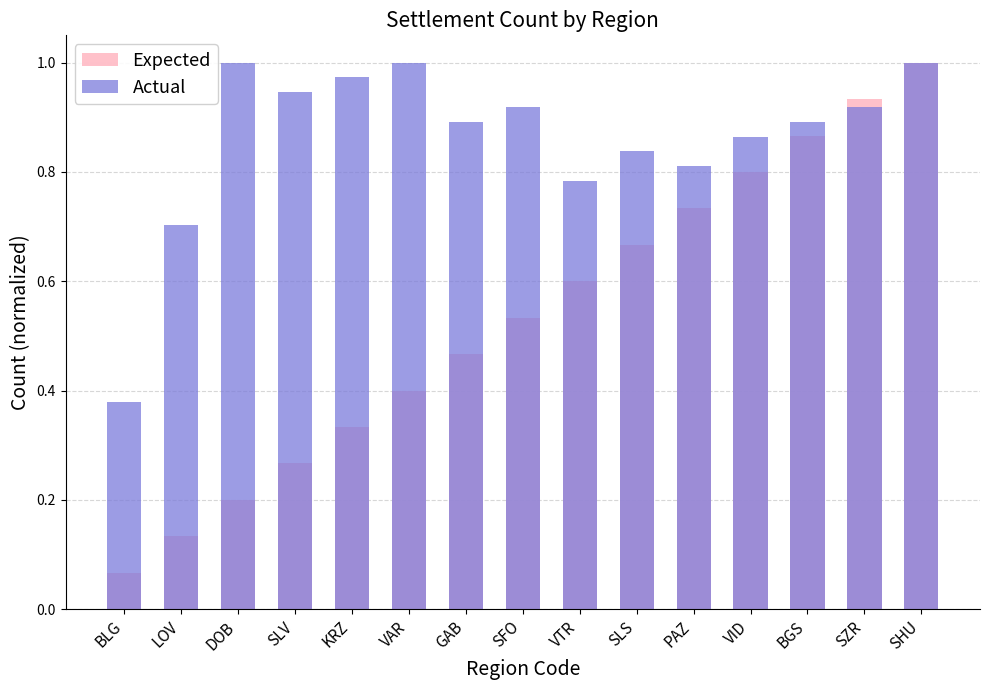

True or false: Expected has a value of 0.3 at KRZ.

True